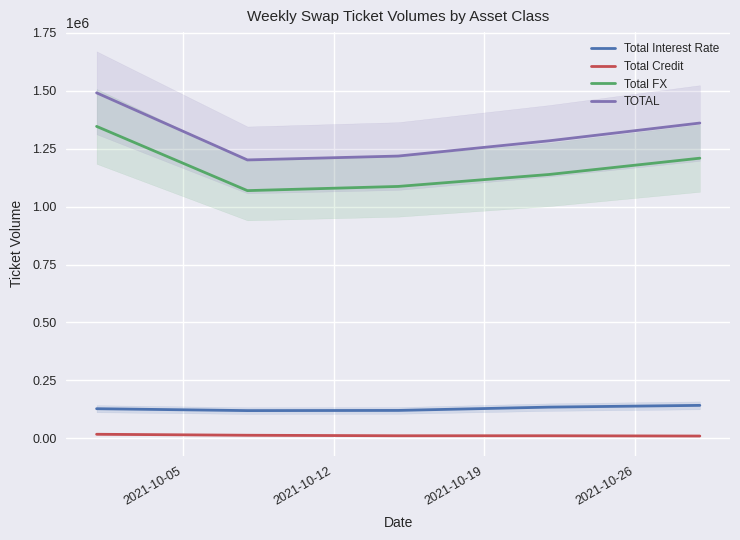

True or false: Total Credit and Total FX cross at least once.

False